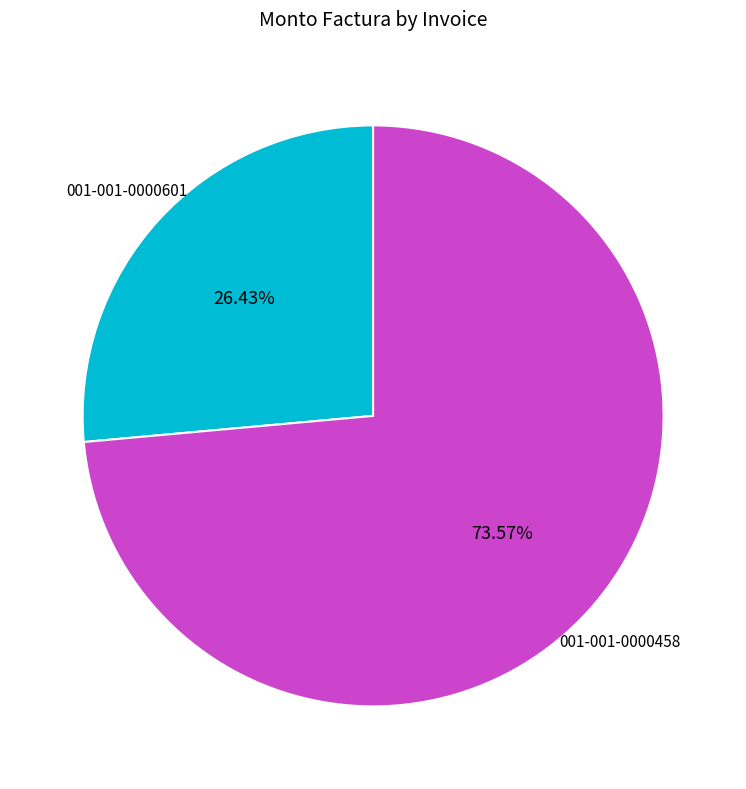

How many slices are in this pie chart?

2